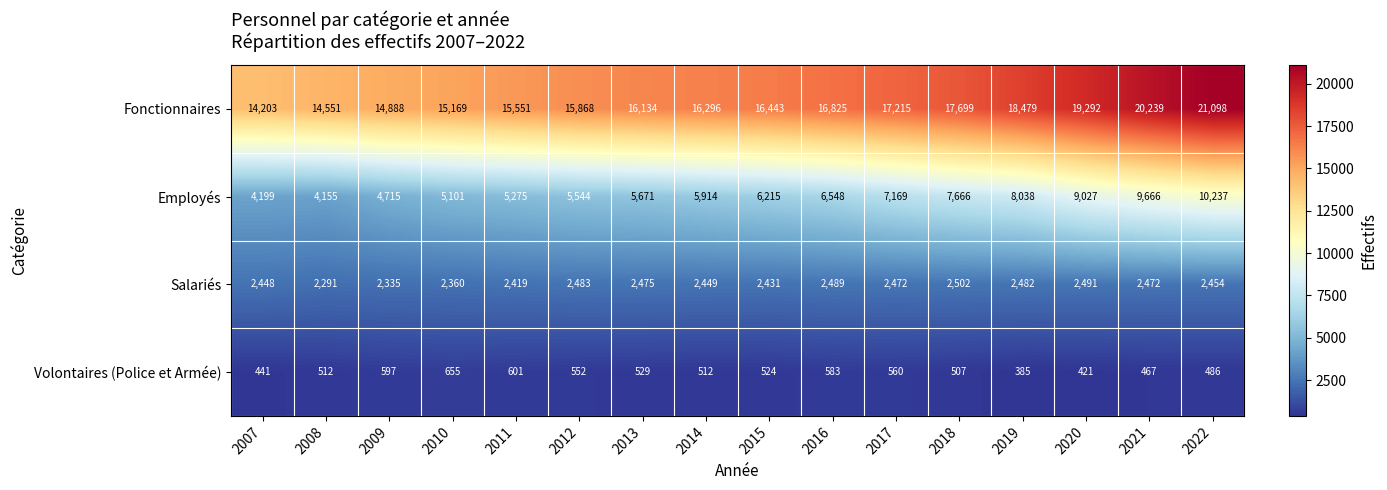

Which series has the widest spread of values?

Fonctionnaires